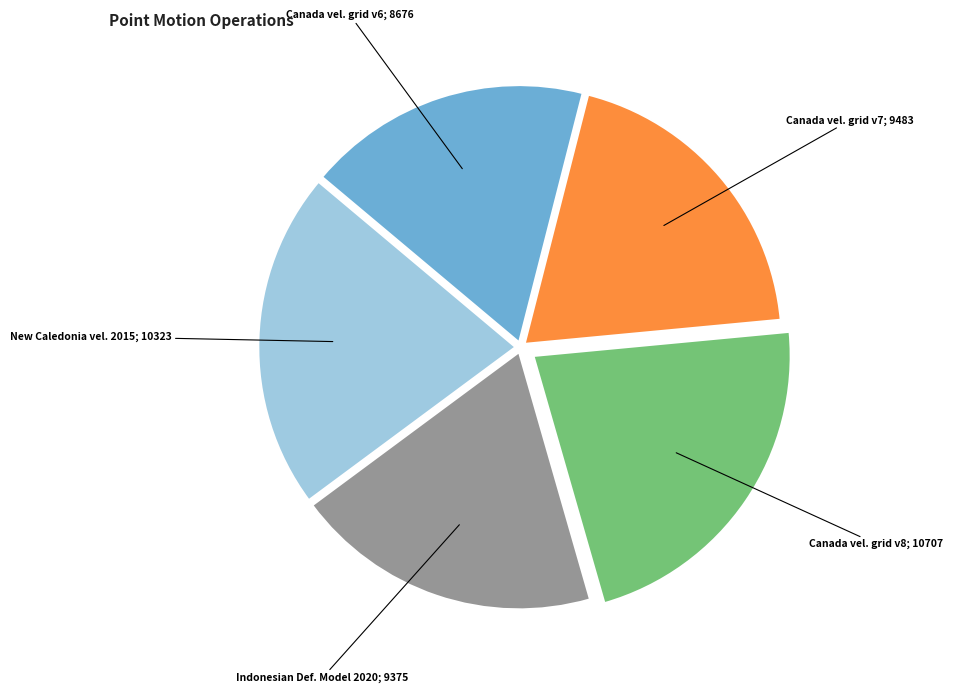

Which has a higher value, New Caledonia vel. 2015; 10323 or Canada vel. grid v8; 10707?

Canada vel. grid v8; 10707